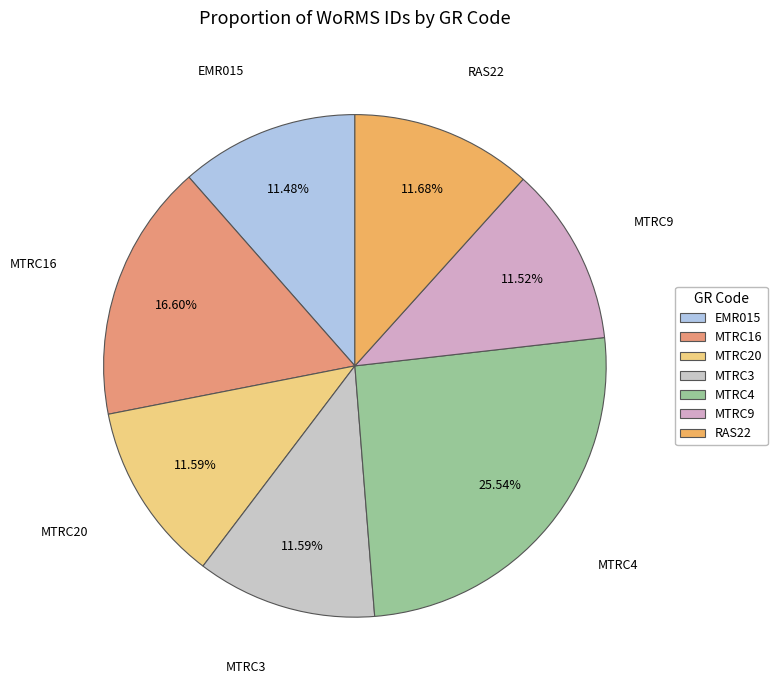

True or false: MTRC20 accounts for 12% of the total.

True